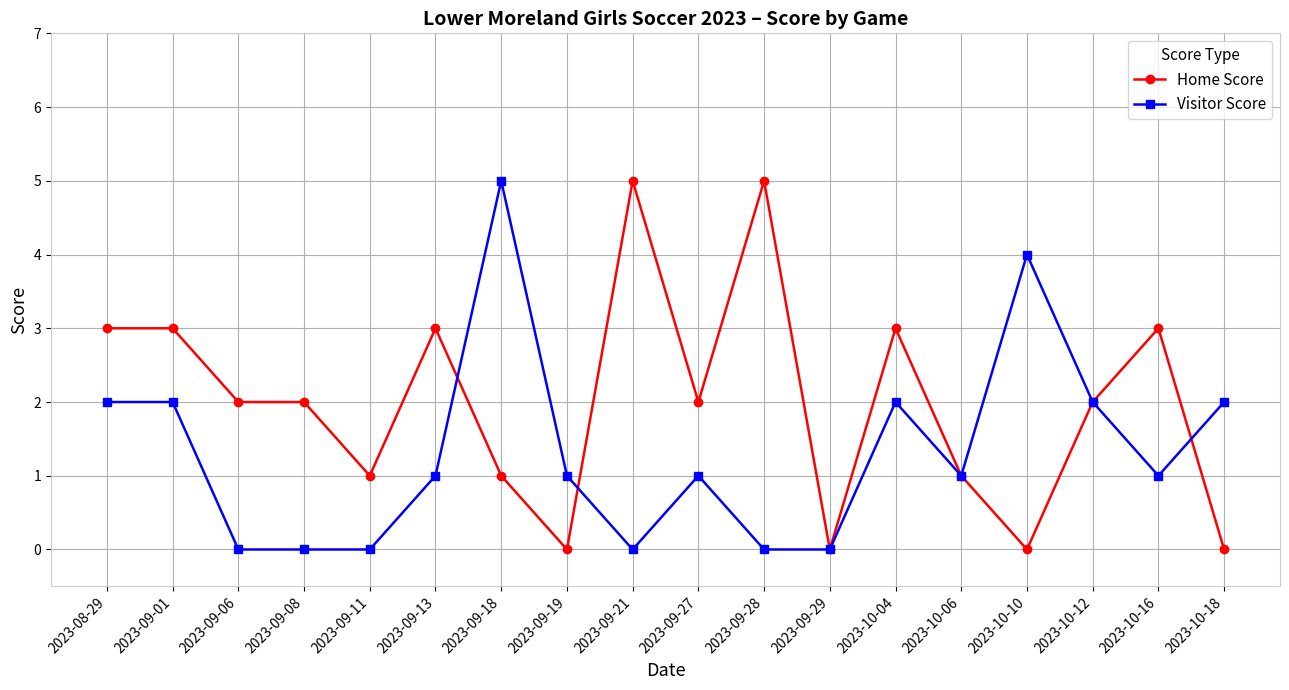

The Home Score series shows -3 at 2023-09-19. True or false?

False